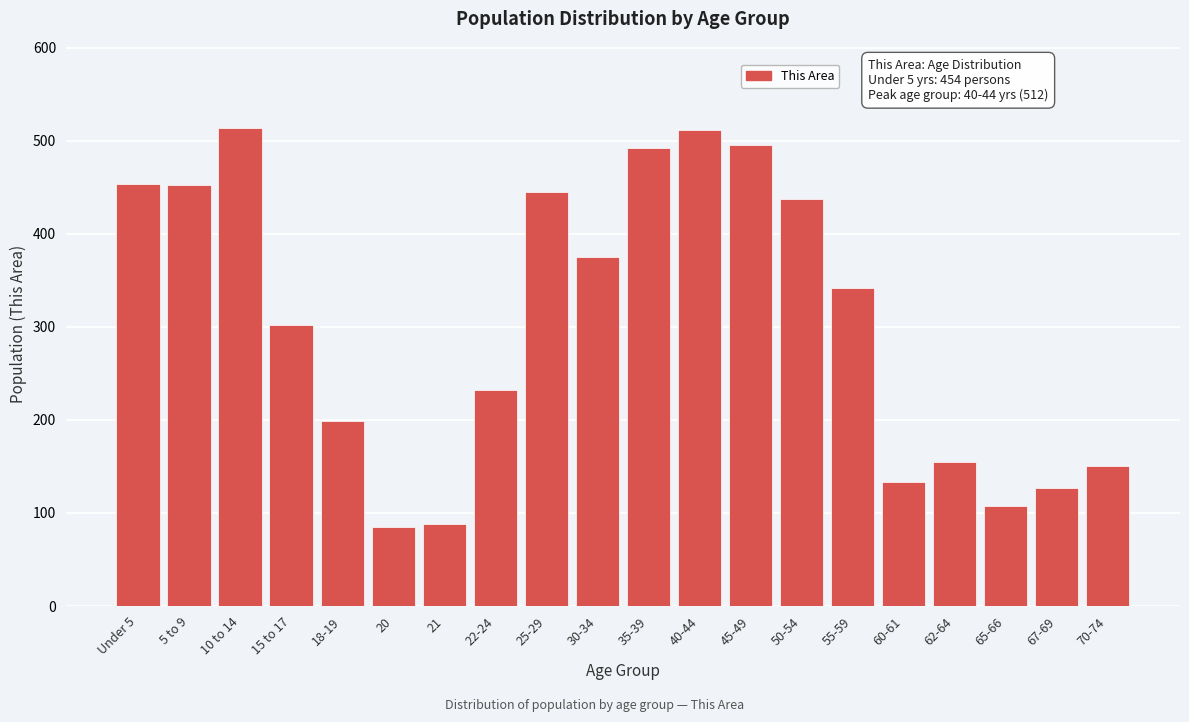

What is the sum of the values at 5 to 9 and 18-19?

652